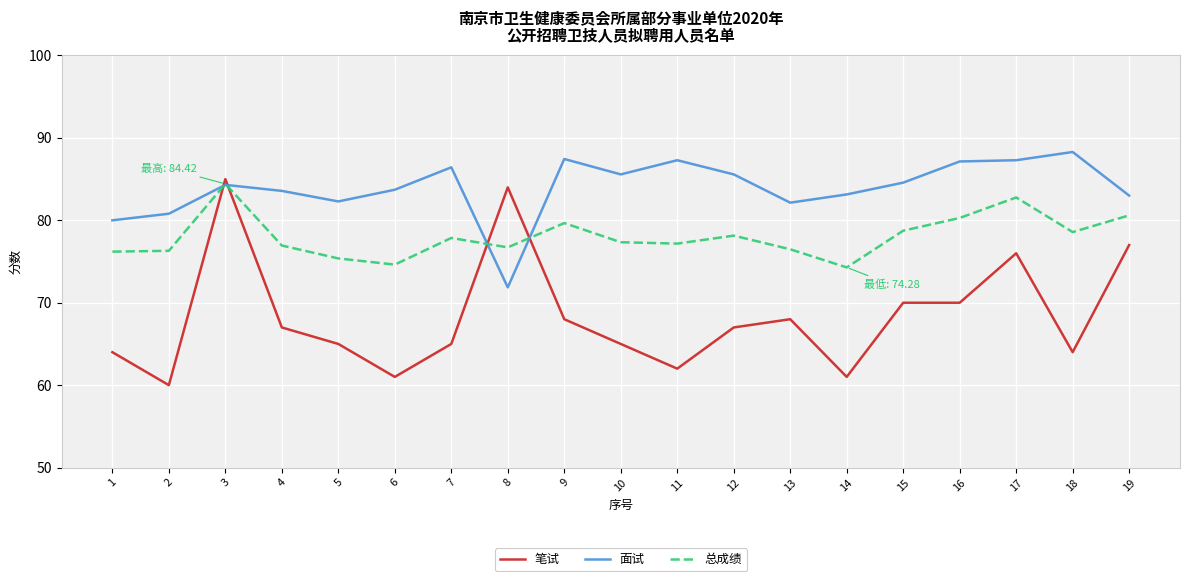

At which category does the chart reach its minimum across all series?

2